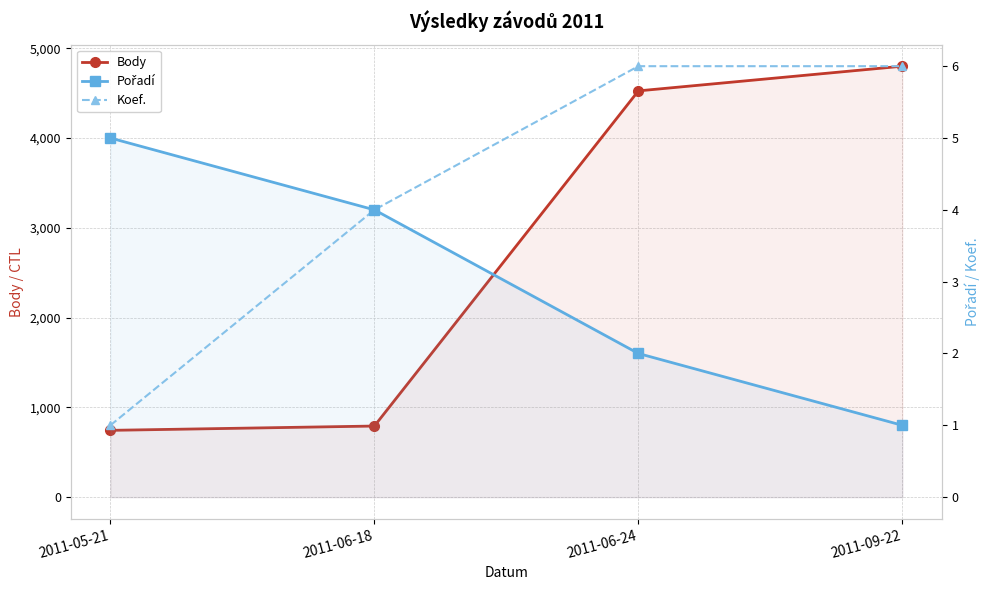

Reading left to right, transcribe all the data shown in this chart.

Body: 744	792	4525	4800
Pořadí: 5	4	2	1
Koef.: 1	4	6	6